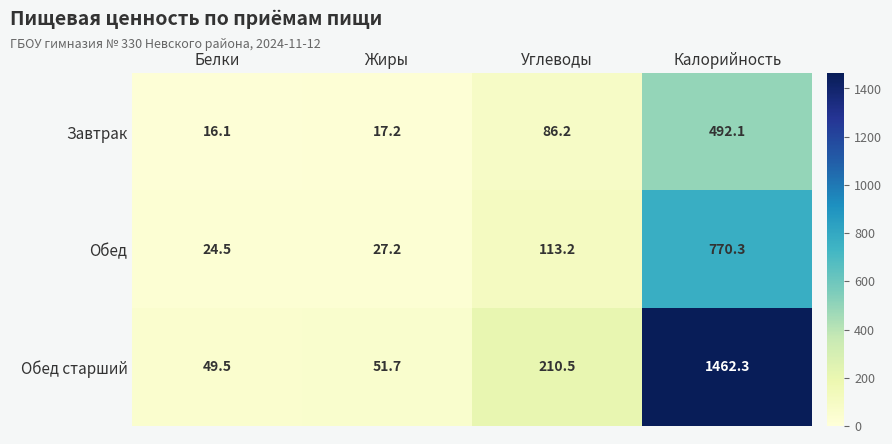

What is the difference between the Обед старший values at Белки and Калорийность?

1412.8